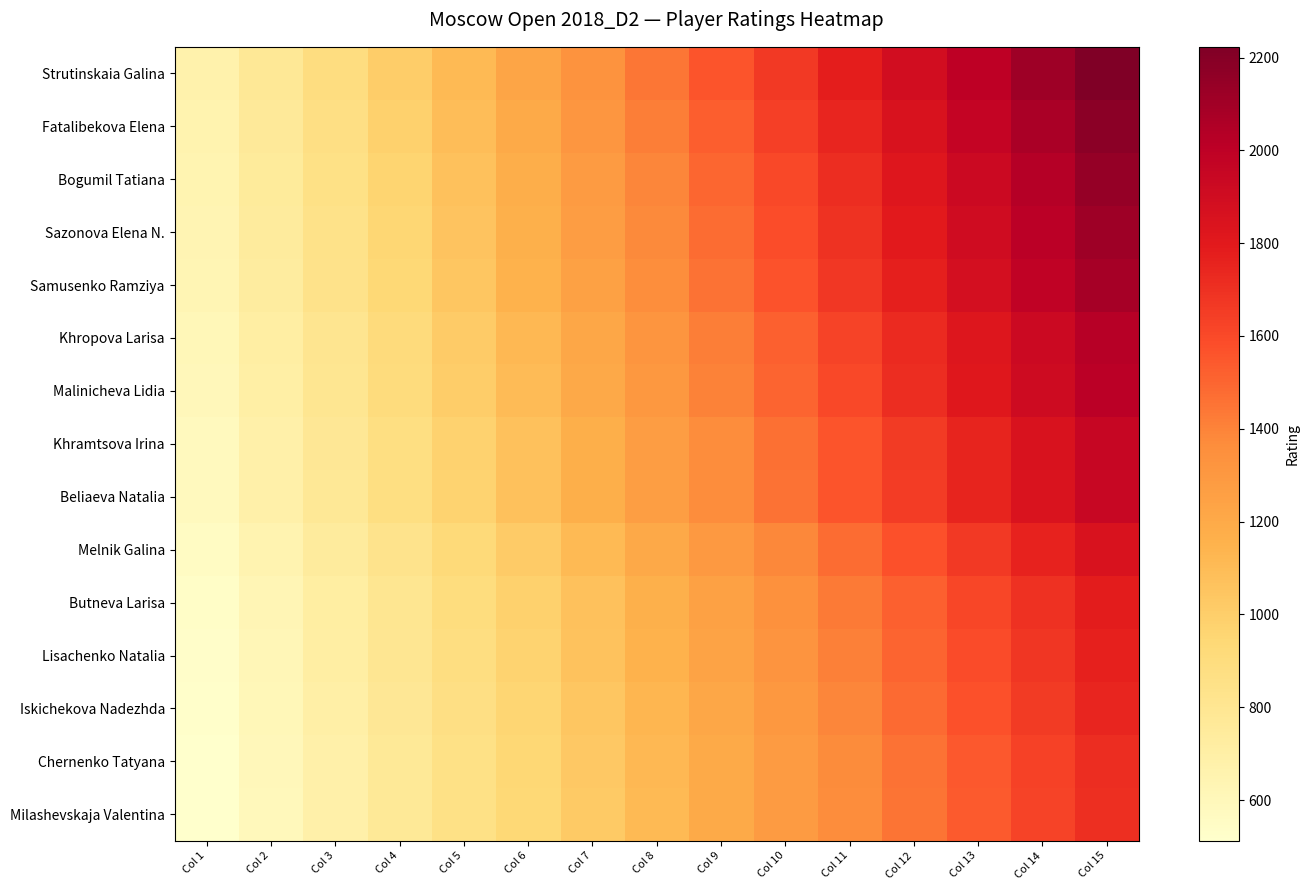

What is the spread (max minus min) of values at Col 2?

180.2